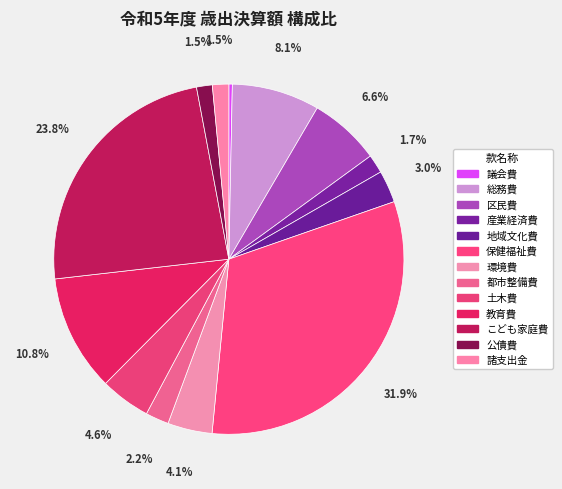

Between 区民費 and 地域文化費, which is larger?

区民費